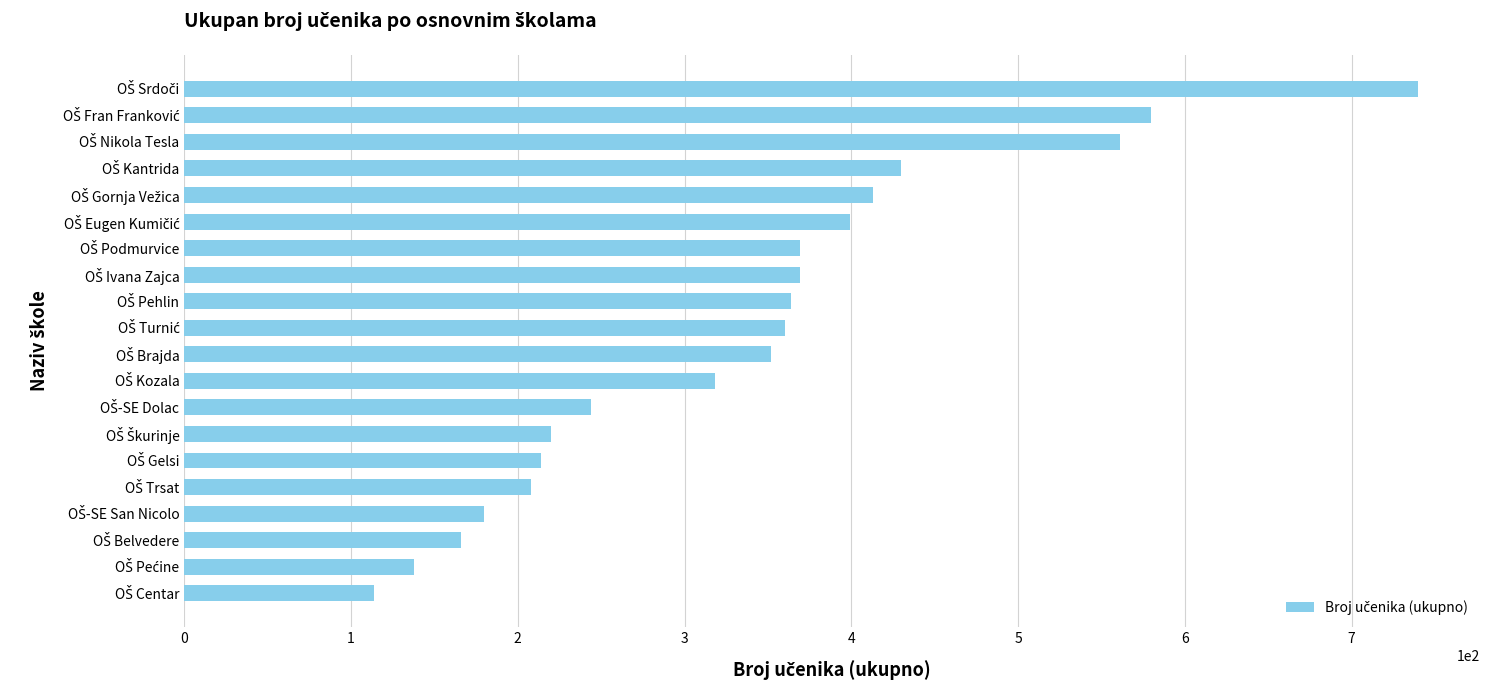

What is the difference between the second highest and second lowest values?

442